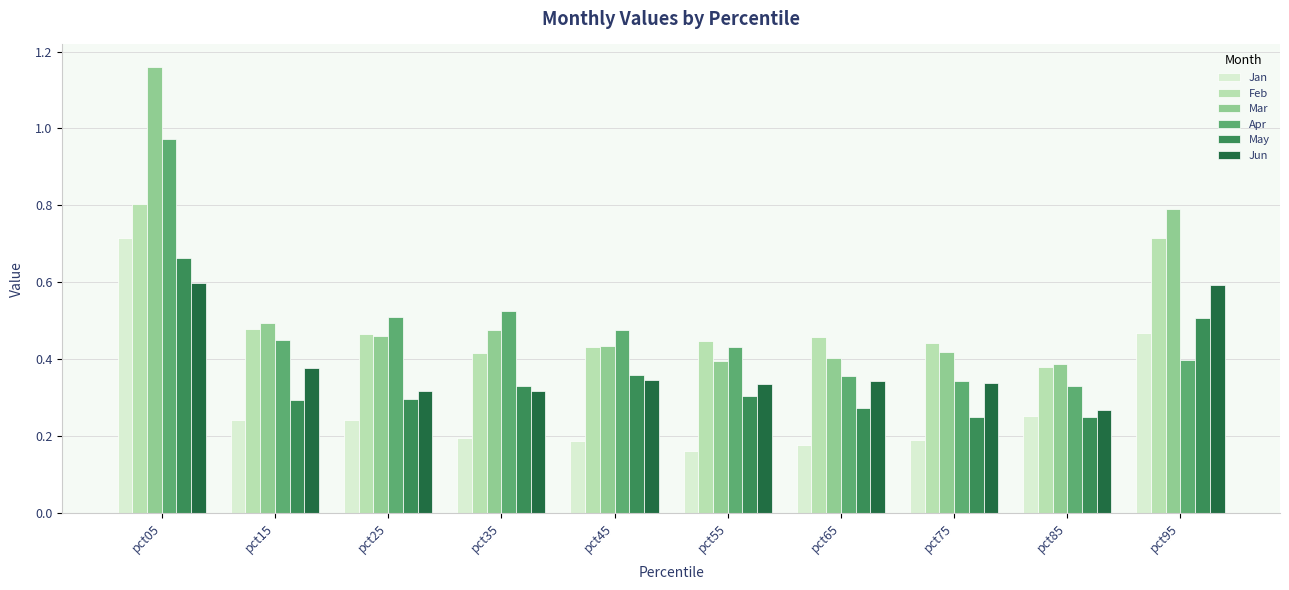

What is the sum of the Apr values at pct05 and pct45?

1.4